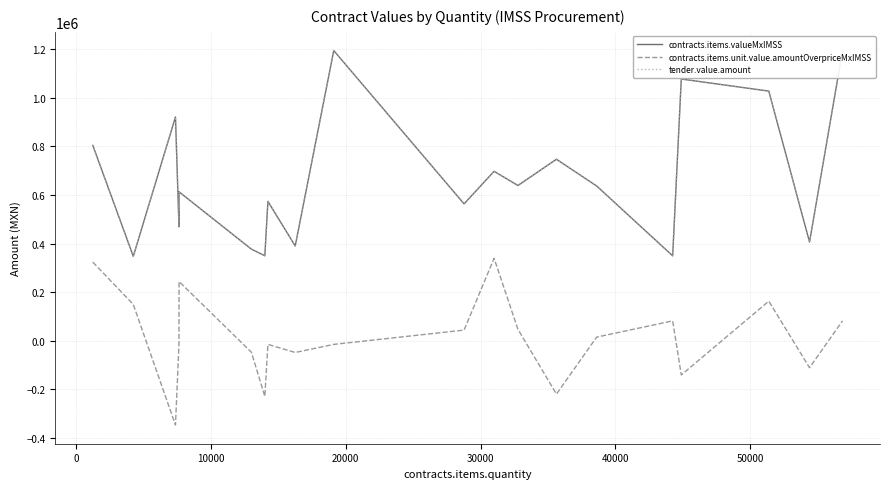

Does the chart display data point markers on the line(s)?

No